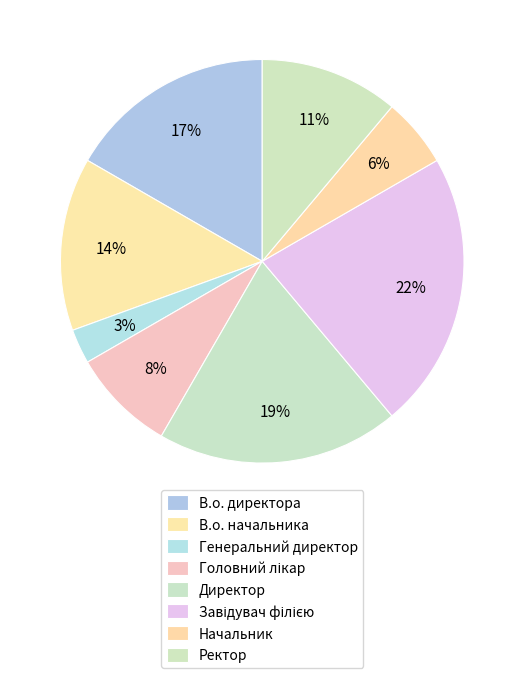

How many segments does this pie chart have?

8